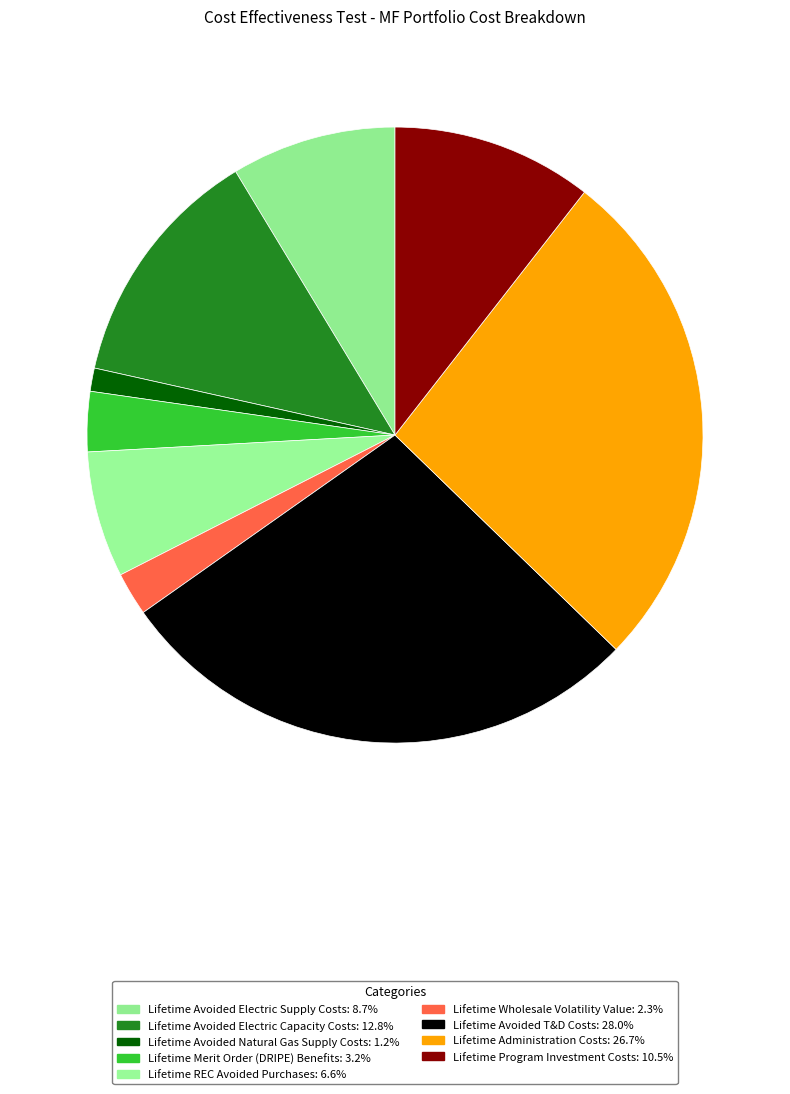

How many segments does this pie chart have?

9